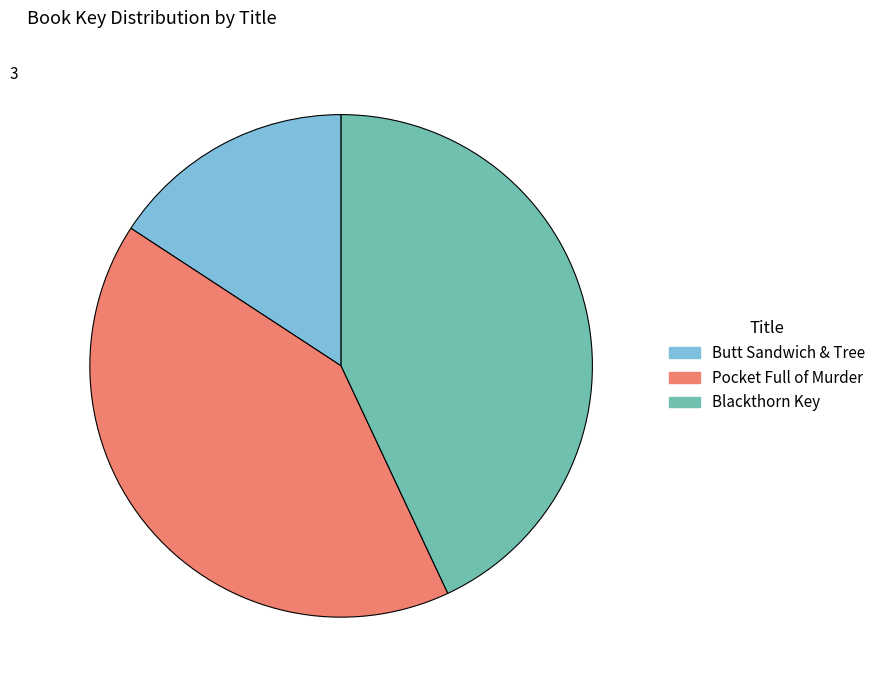

Count the number of slices in the pie.

3